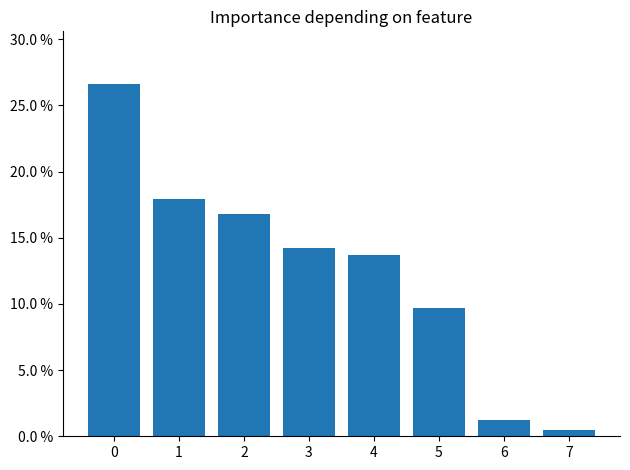

Reading left to right, what are all the values shown in this chart?

0=0.3	1=0.2	2=0.2	3=0.1	4=0.1	5=0.1	6=0.0	7=0.0